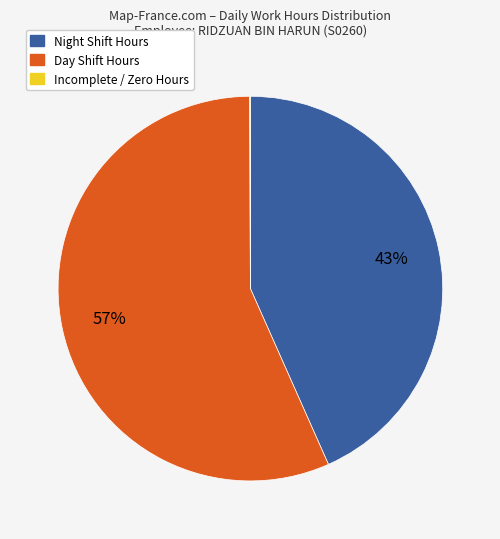

To the nearest percent, what is the average slice percentage?

33%